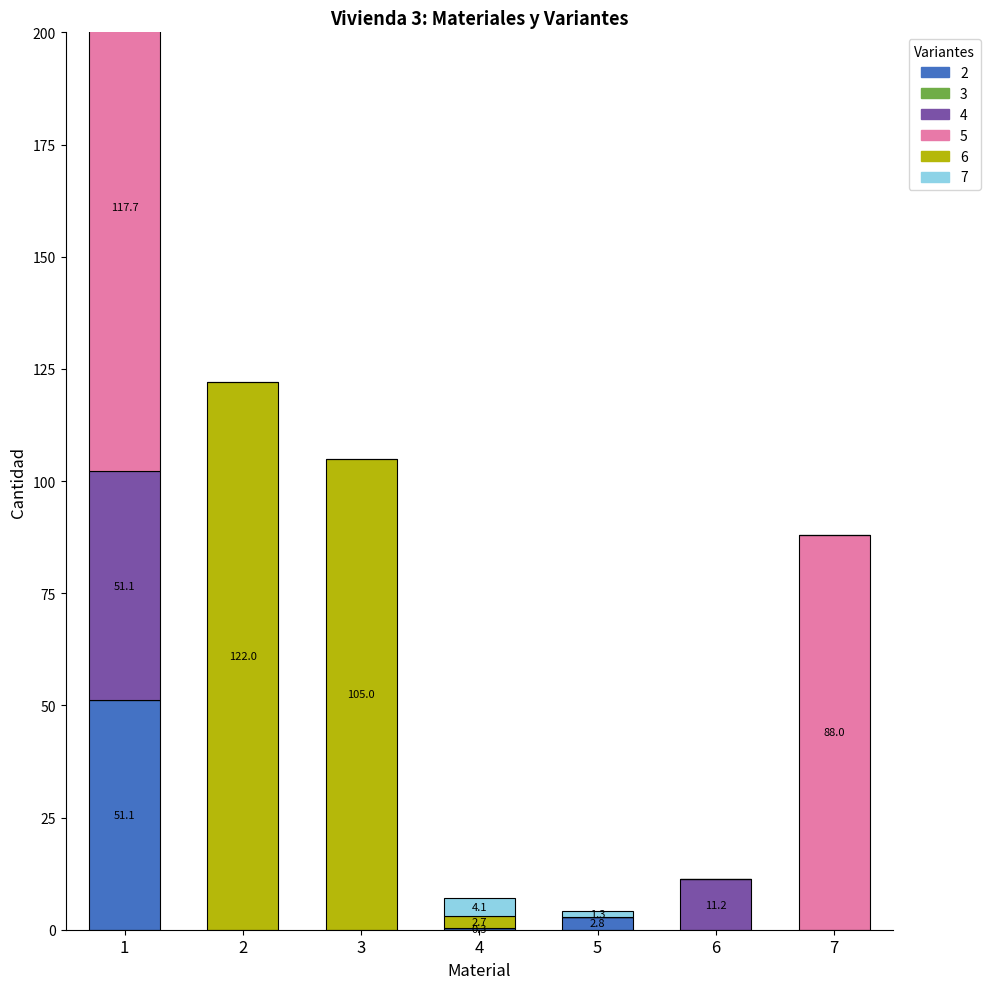

How many bars are there in each group?

5